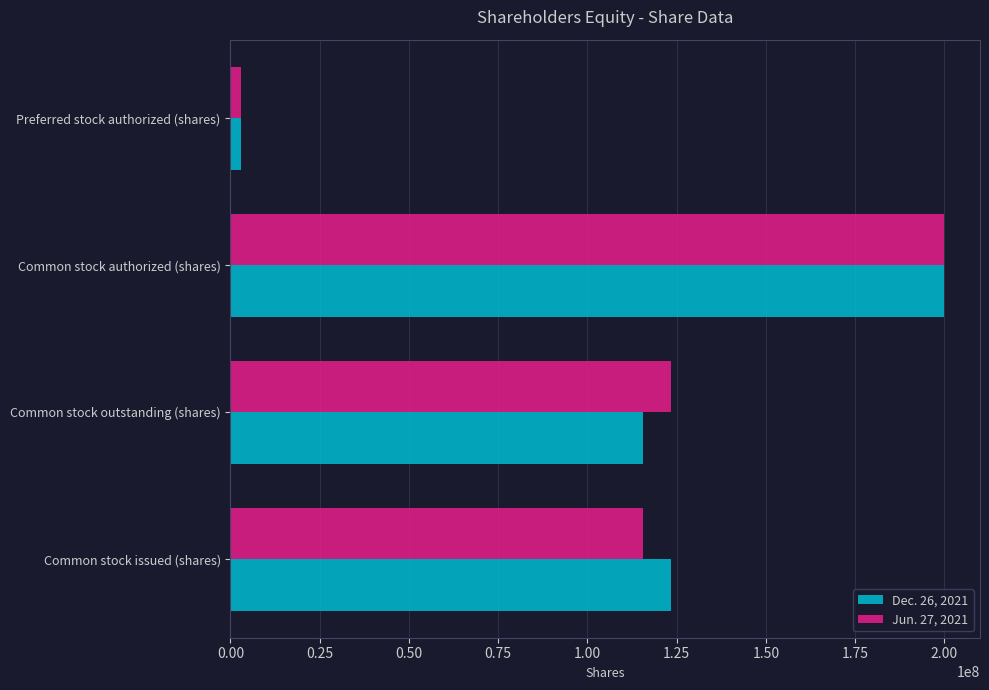

The value of Jun. 27, 2021 at Common stock authorized (shares) is 200000000. True or false?

True